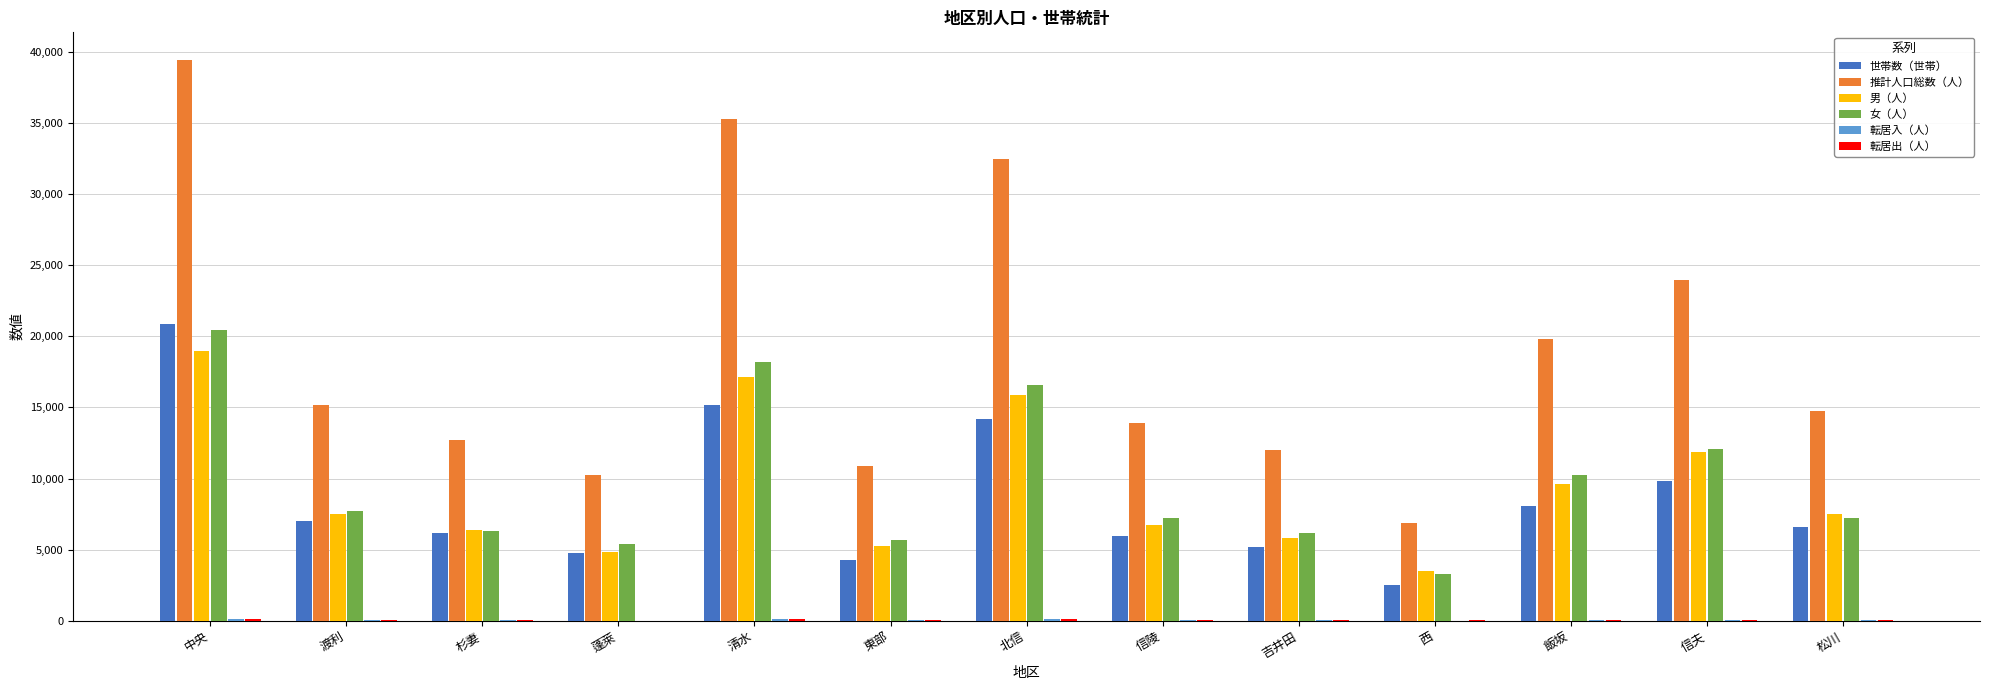

What is the approximate value of 推計人口総数（人） at 中央, to the nearest 100?

39400